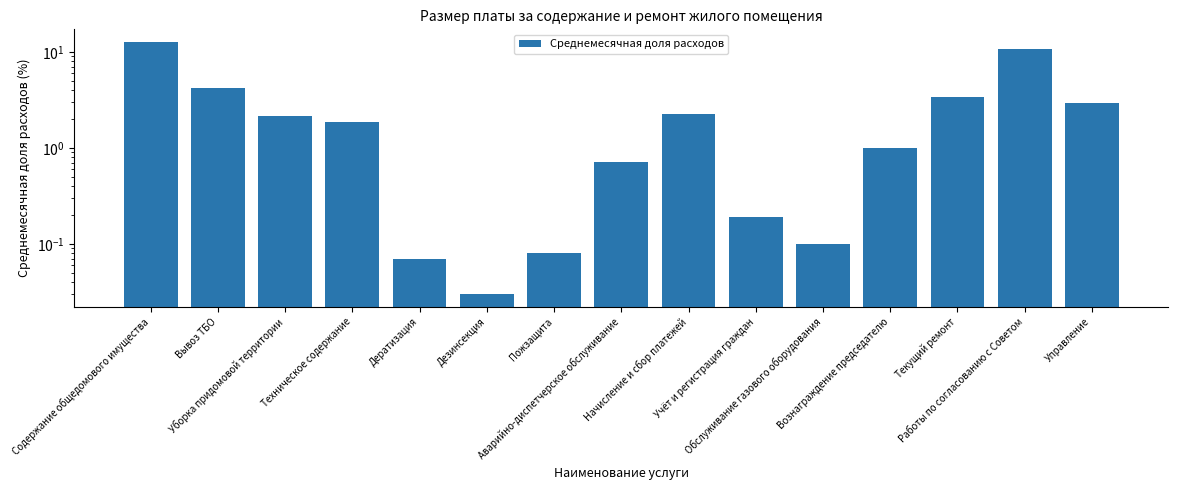

What is the value of the 13th bar from the left?

3.4